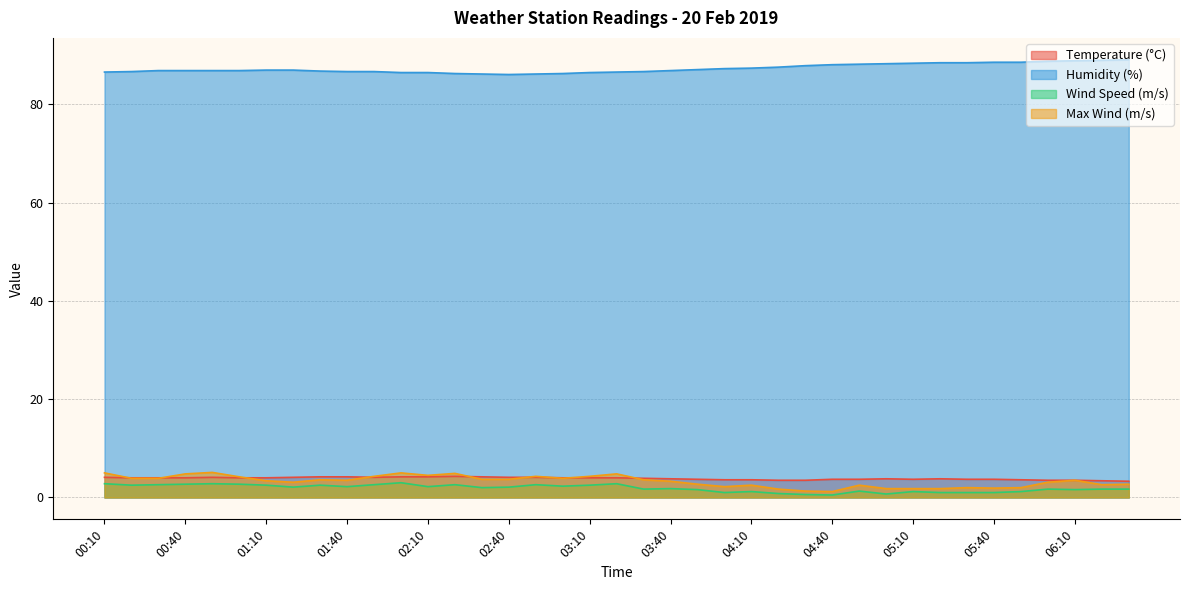

Between 00:30 and 03:00, which series saw the biggest shift?

Humidity (%)